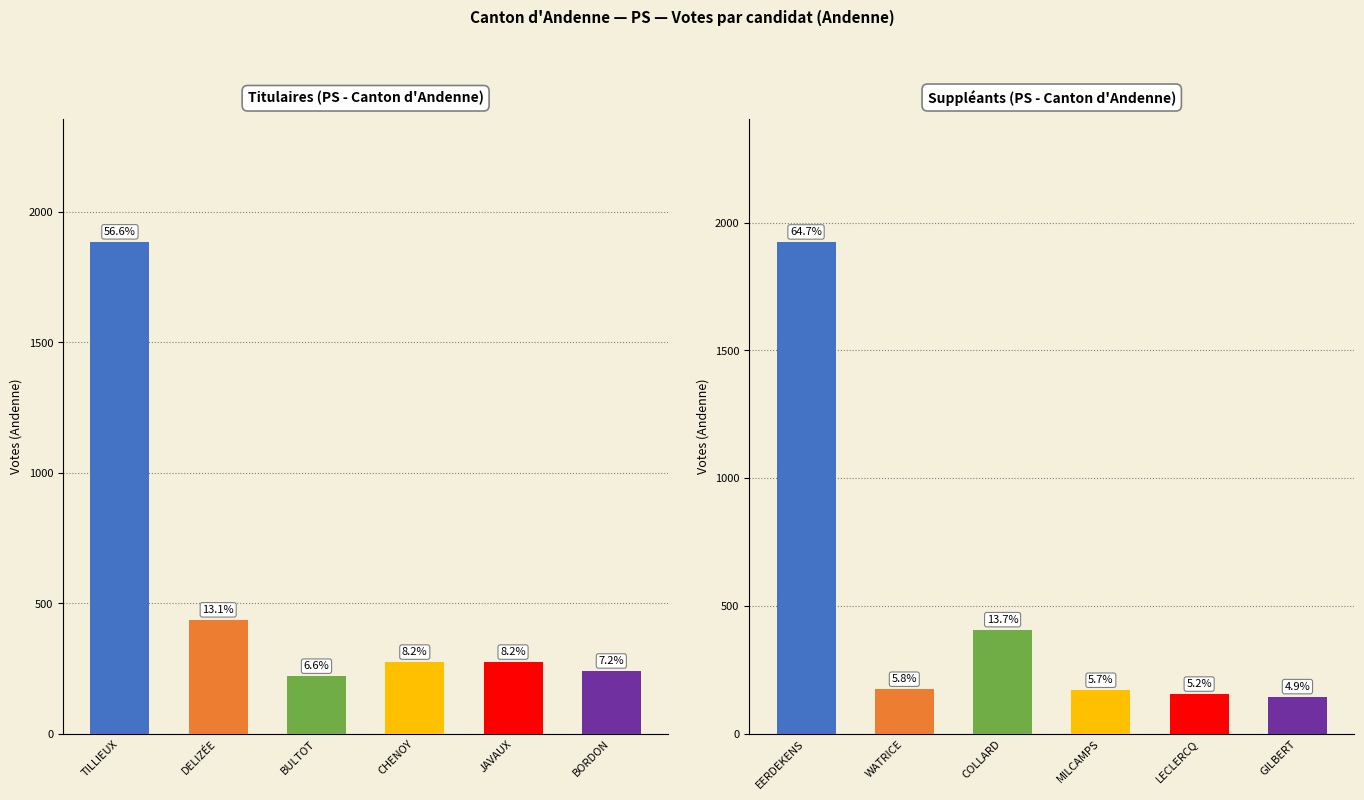

At BORDON Olivier, list the series in order from smallest to largest.

Suppléants, Titulaires